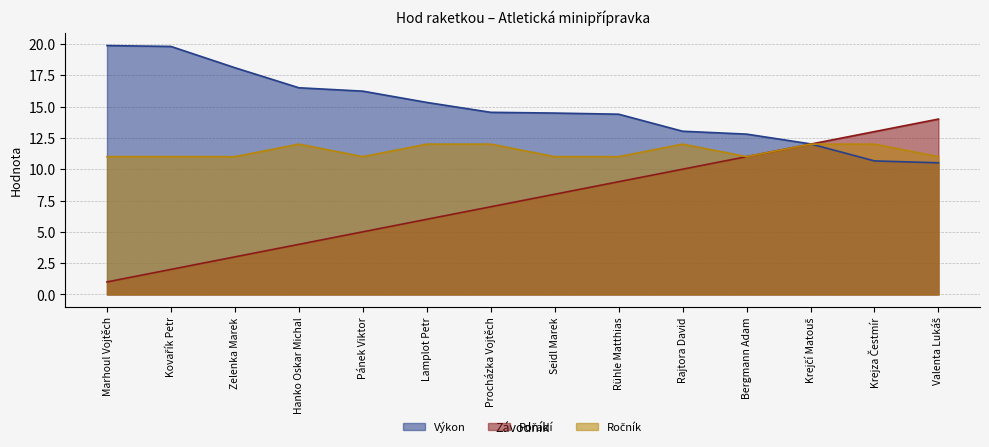

What is the sum of the Pořadí values at Seidl Marek and Valenta Lukáš?

22.0